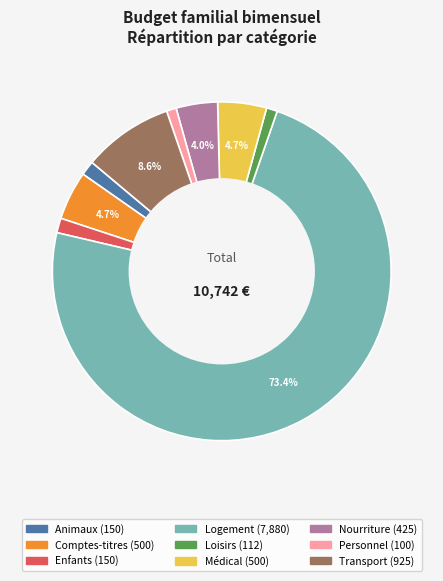

What percentage is NOT represented by Comptes-titres?

95.3%